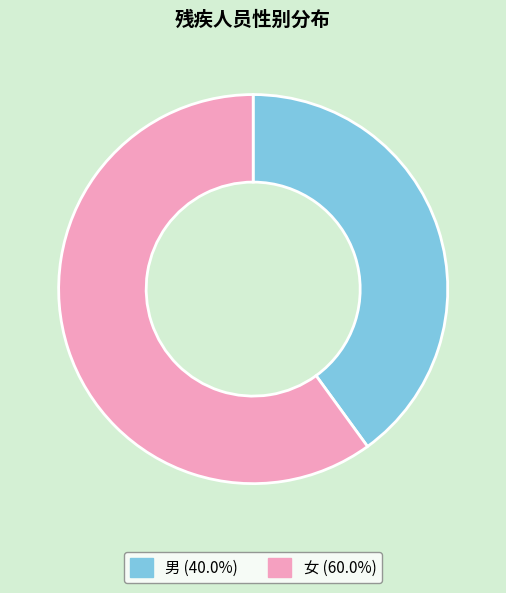

Which has a higher value, 男 or 女?

女